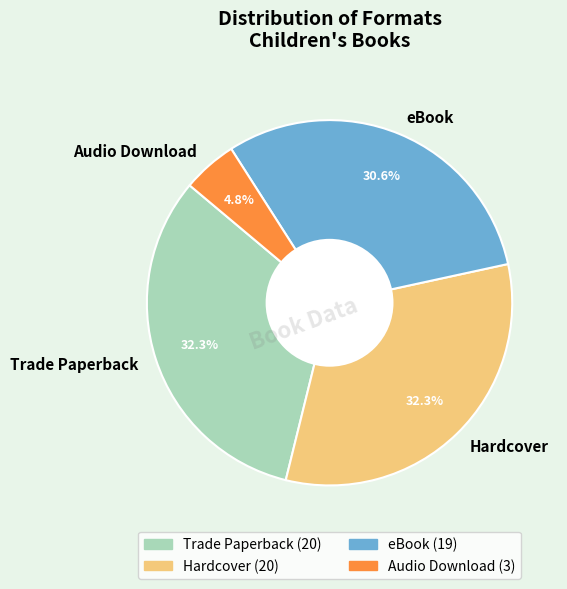

Is it true that Hardcover is 40% of the pie?

False